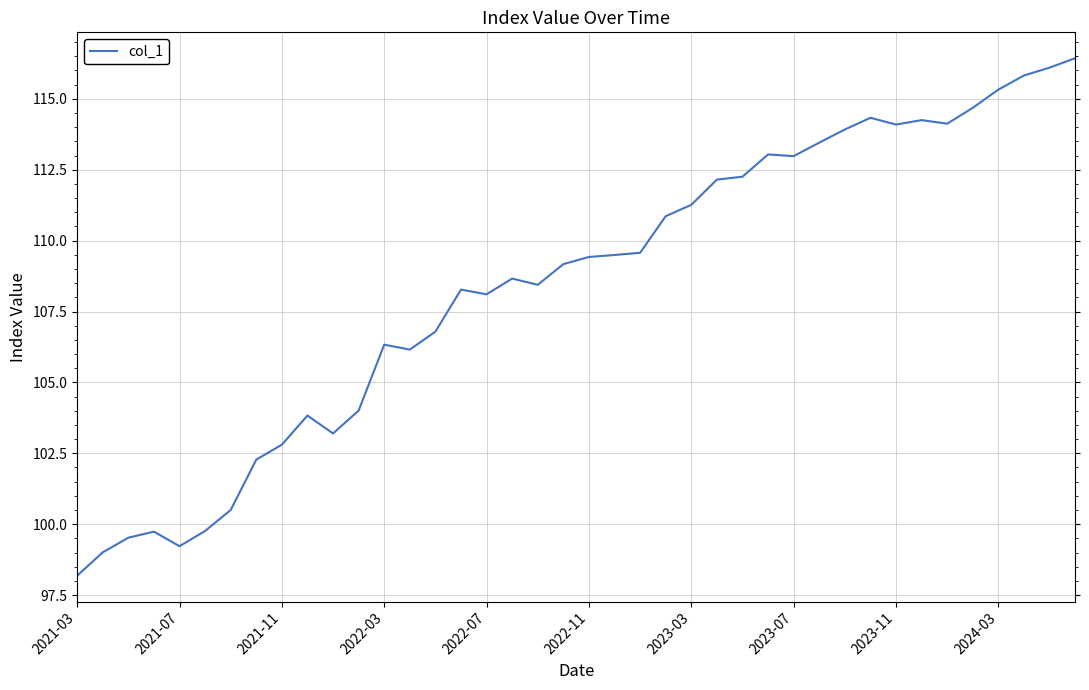

What is the greatest value displayed?

116.4